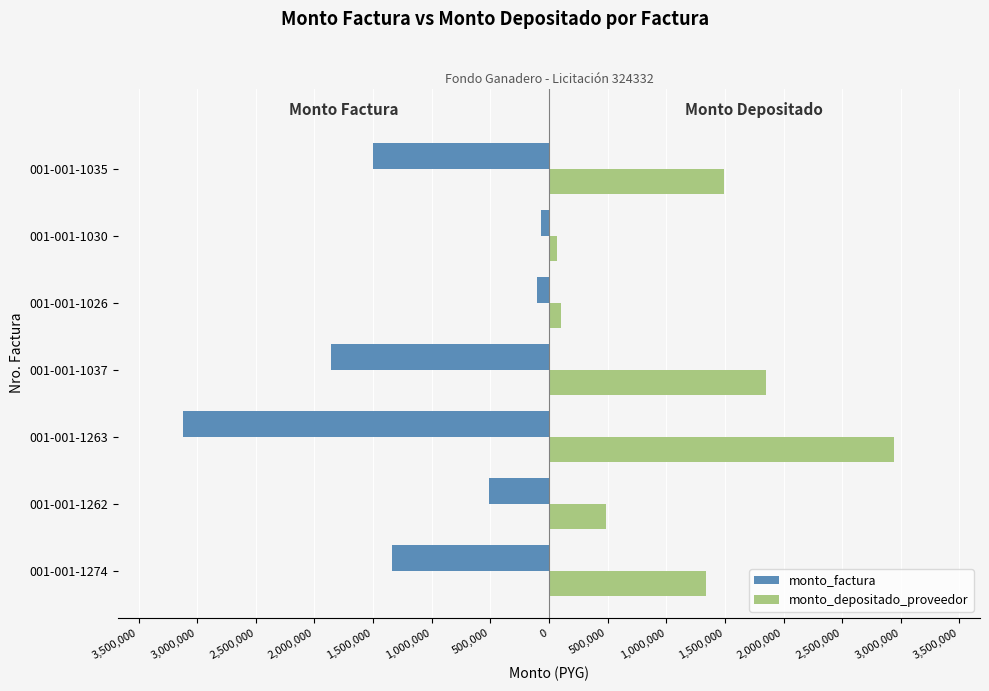

What is the lowest value of the monto_factura series?

-3120000